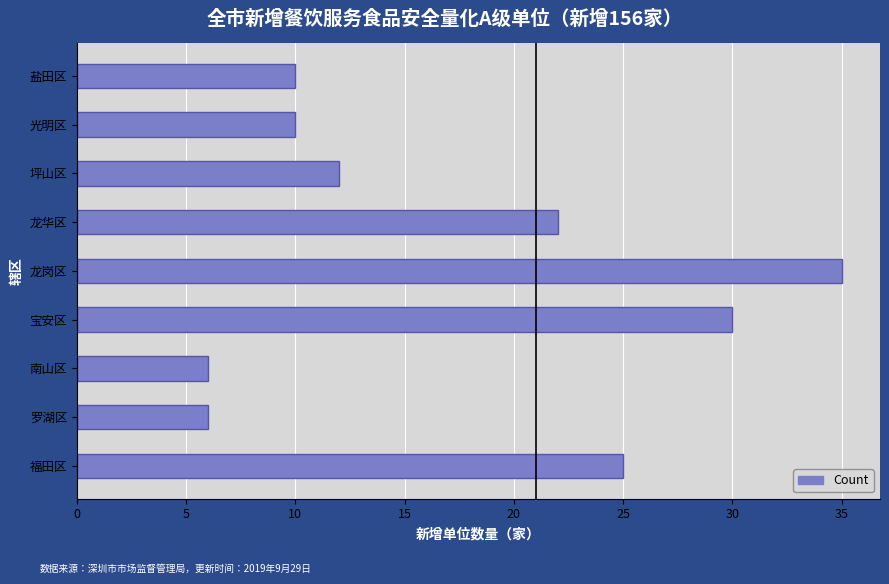

Count the number of categories in the chart.

9